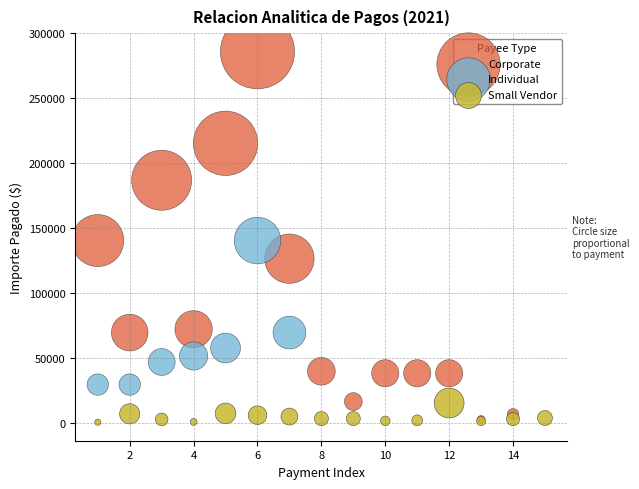

Which series has the largest Y range (max minus min)?

Corporate